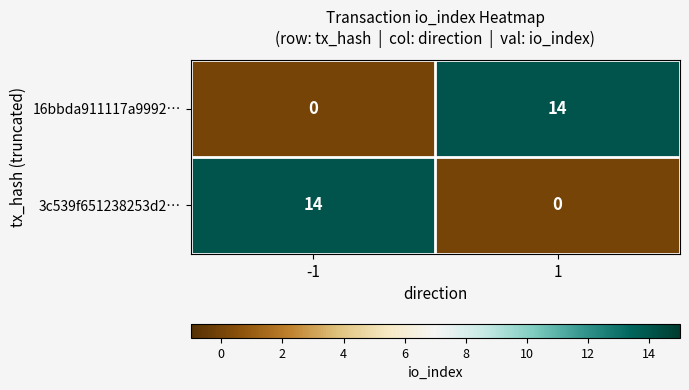

Rank the series at 1 from highest to lowest value.

16bbda911117a9992…, 3c539f651238253d2…